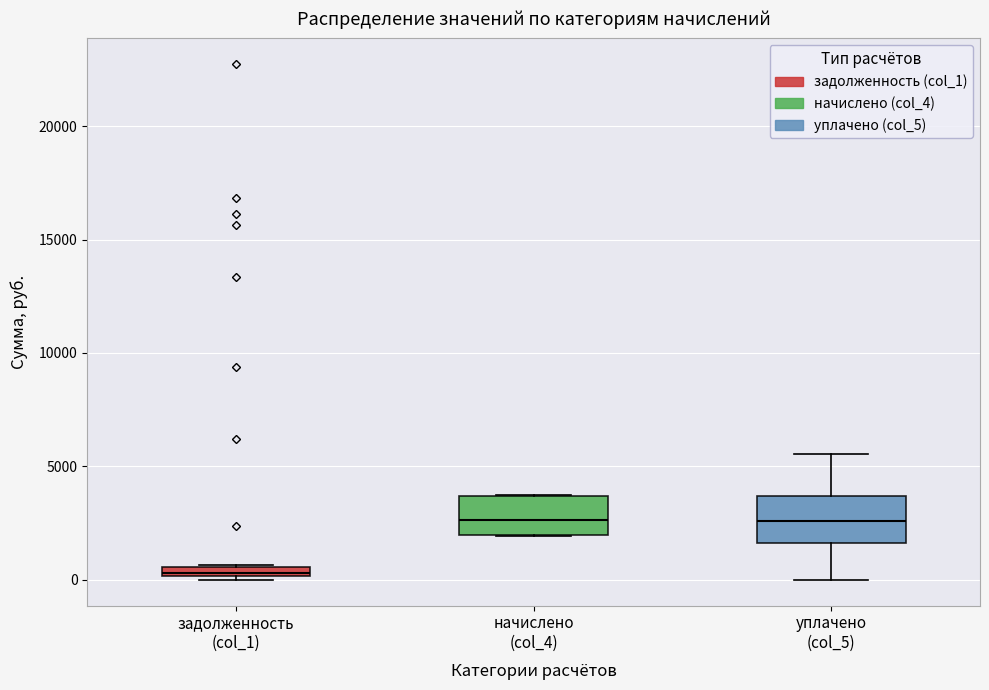

Which box's median line is the lowest?

задолженность (col_1)